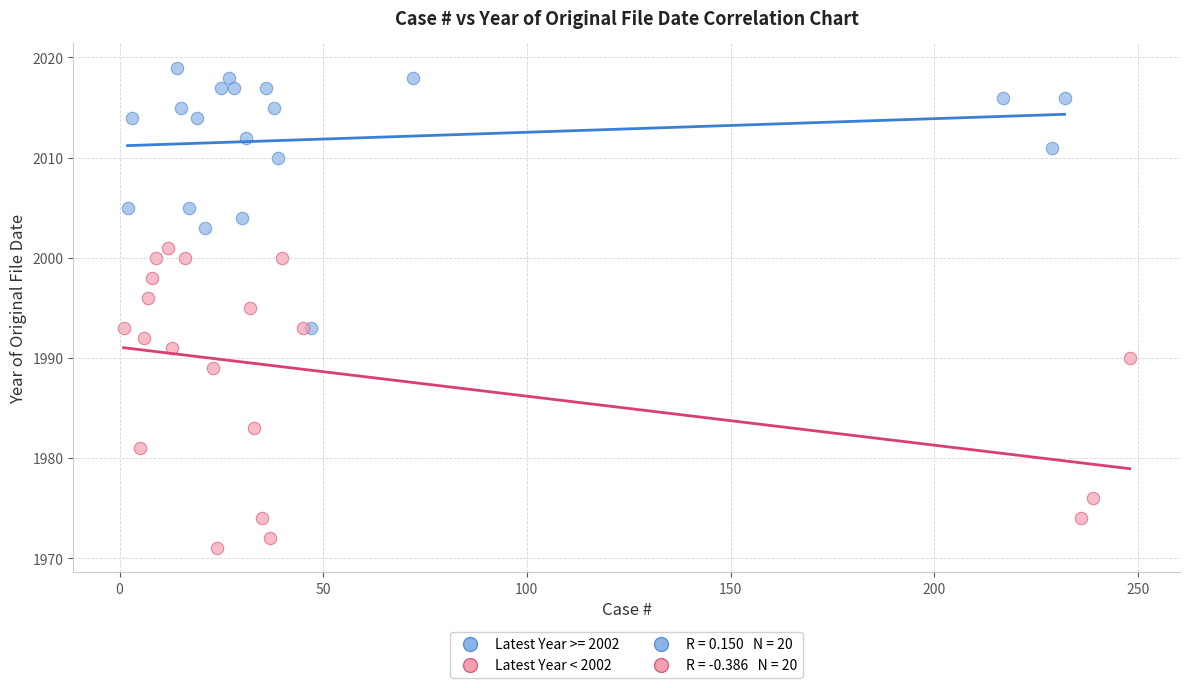

Which series contains the highest Y value?

Latest Year >= 2002